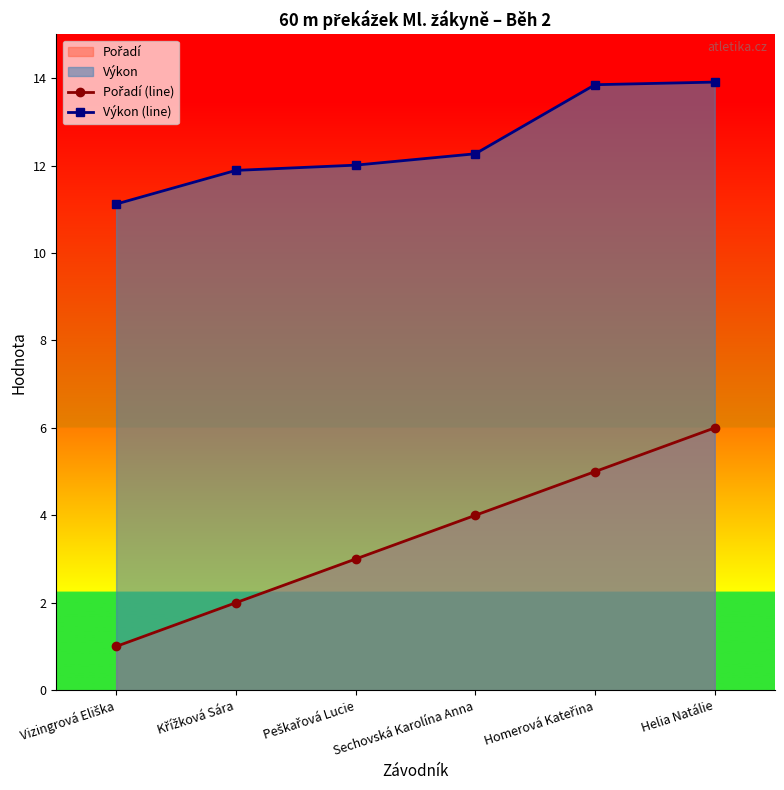

How many lines are shown in the chart?

2